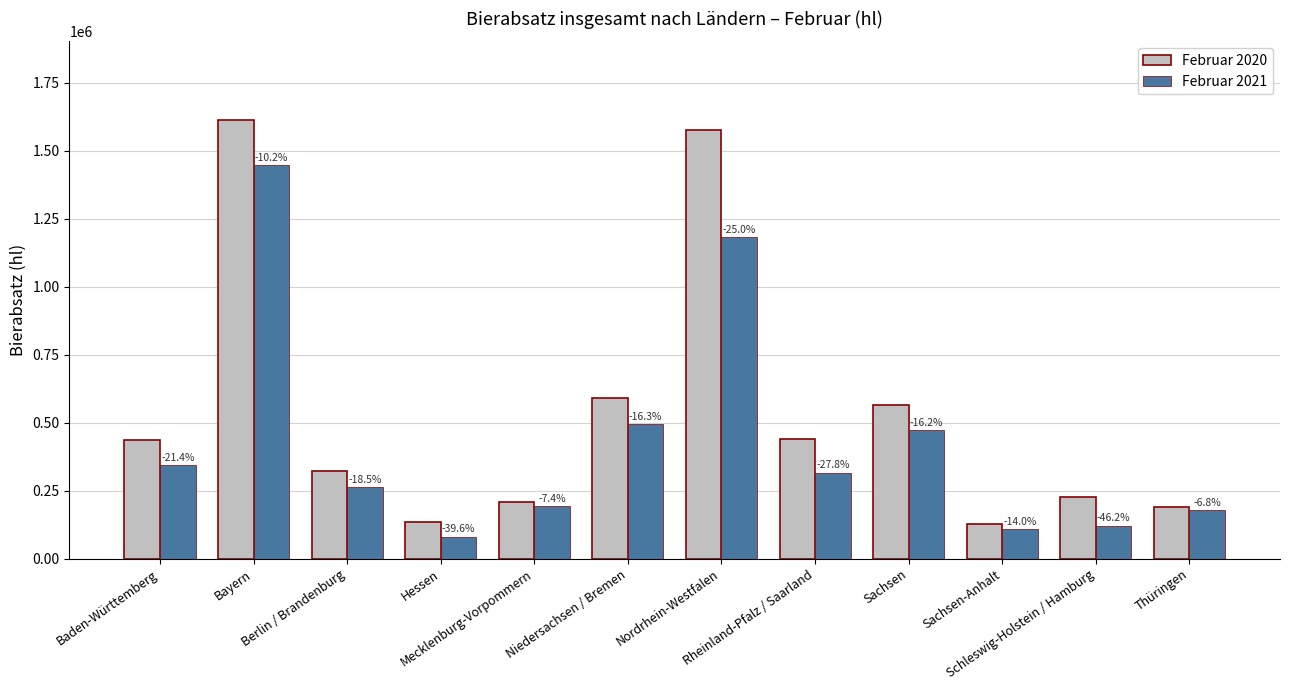

At how many categories does at least one series exceed 453191?

4